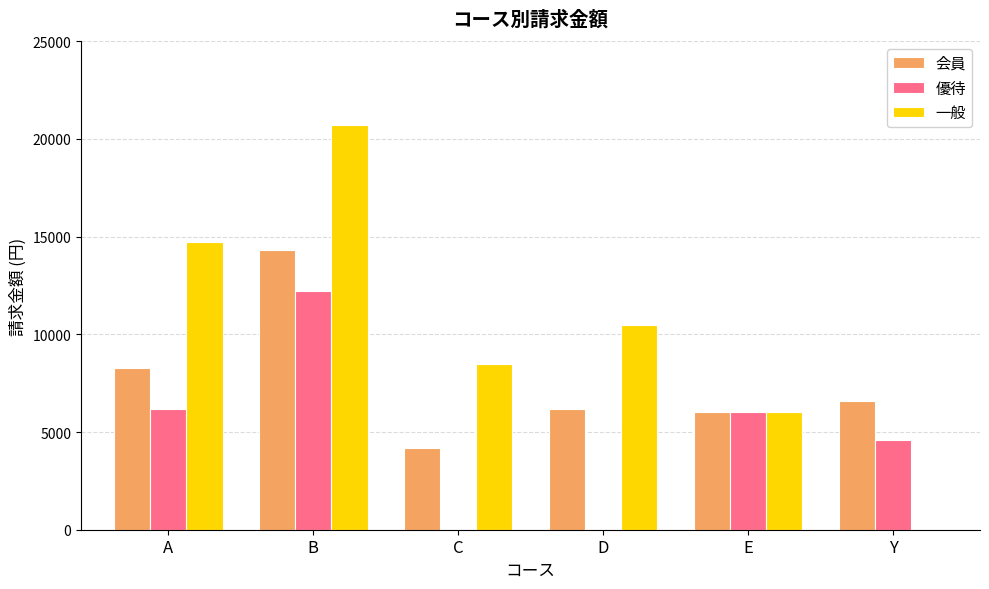

What is the sum of the 優待 values at Y and E?

10600